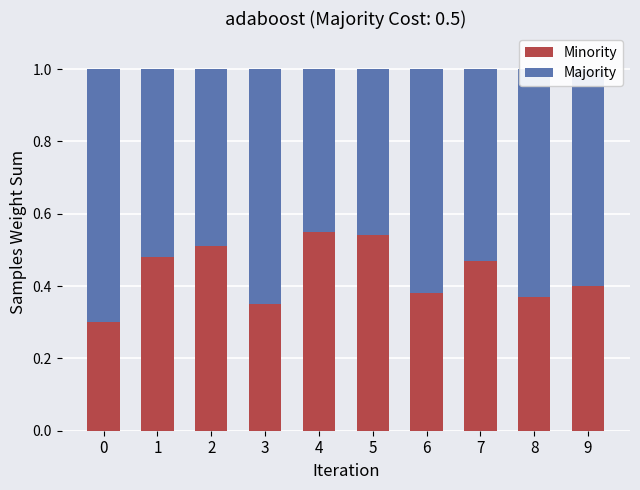

Count the number of categories in the chart.

10